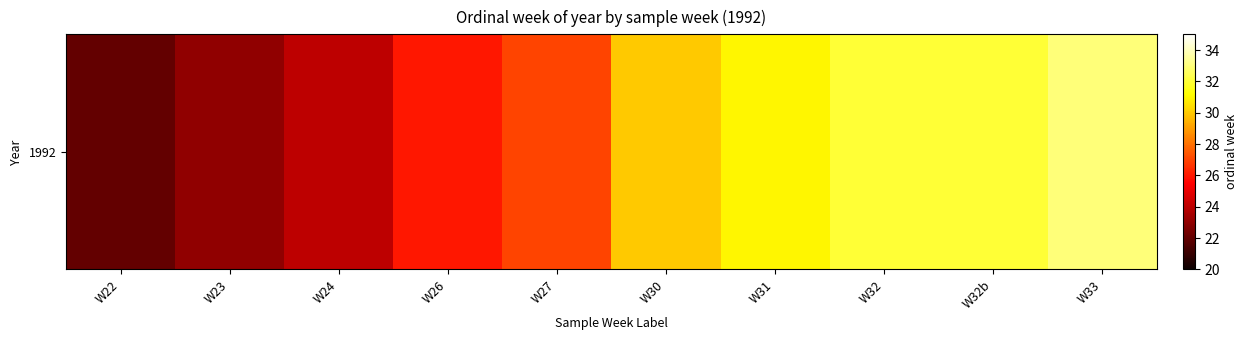

What is the sum of all values?

280